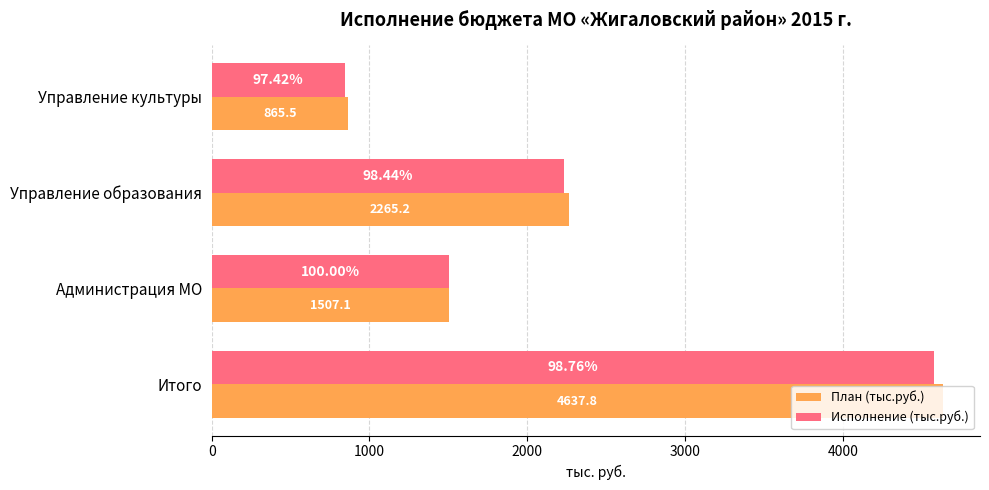

What is the difference between the maximum and minimum values in the Исполнение (тыс.руб.) series?

3736.9